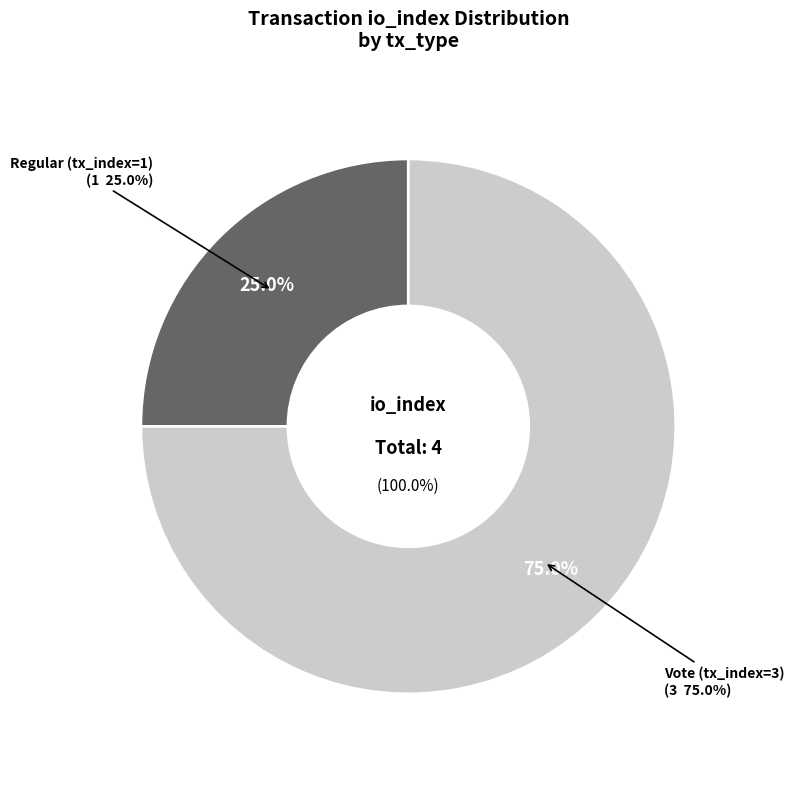

What is the majority slice?

Vote (tx_index=3)